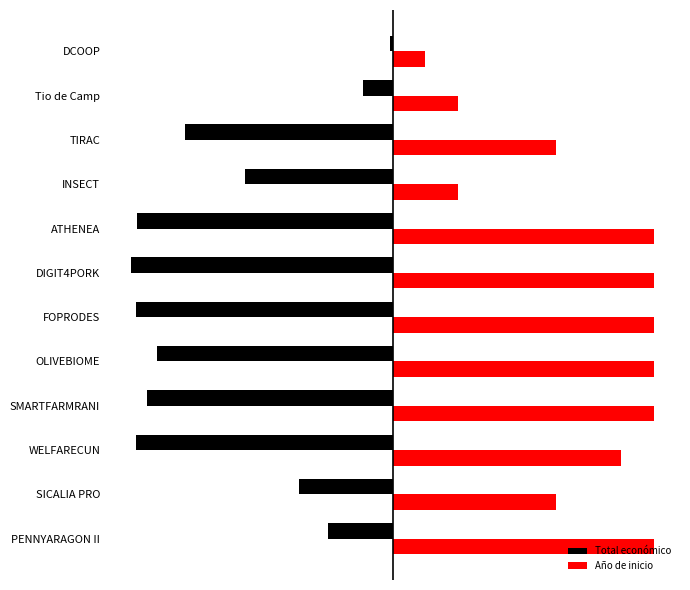

What are all the series names shown in the legend?

Total económico, Año de inicio